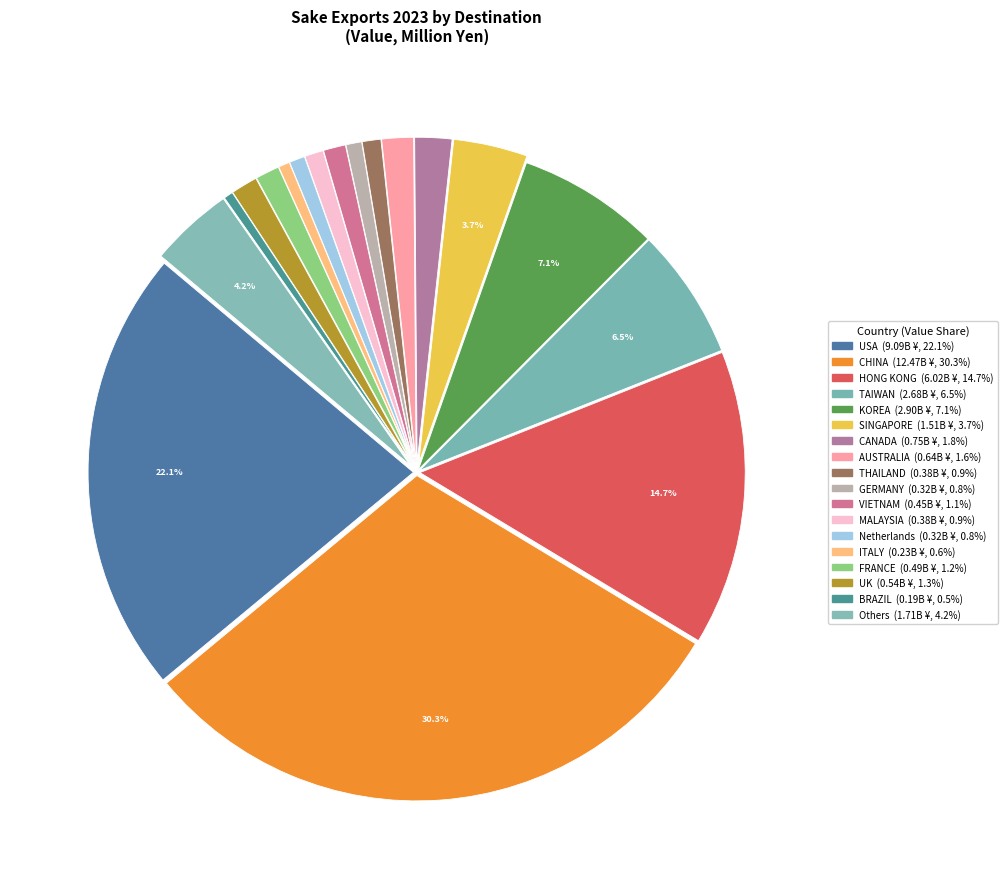

Rank the categories by value from lowest to highest.

BRAZIL, ITALY, Netherlands, GERMANY, THAILAND, MALAYSIA, VIETNAM, FRANCE, UK, AUSTRALIA, CANADA, SINGAPORE, Others, TAIWAN, KOREA, HONG KONG, USA, CHINA